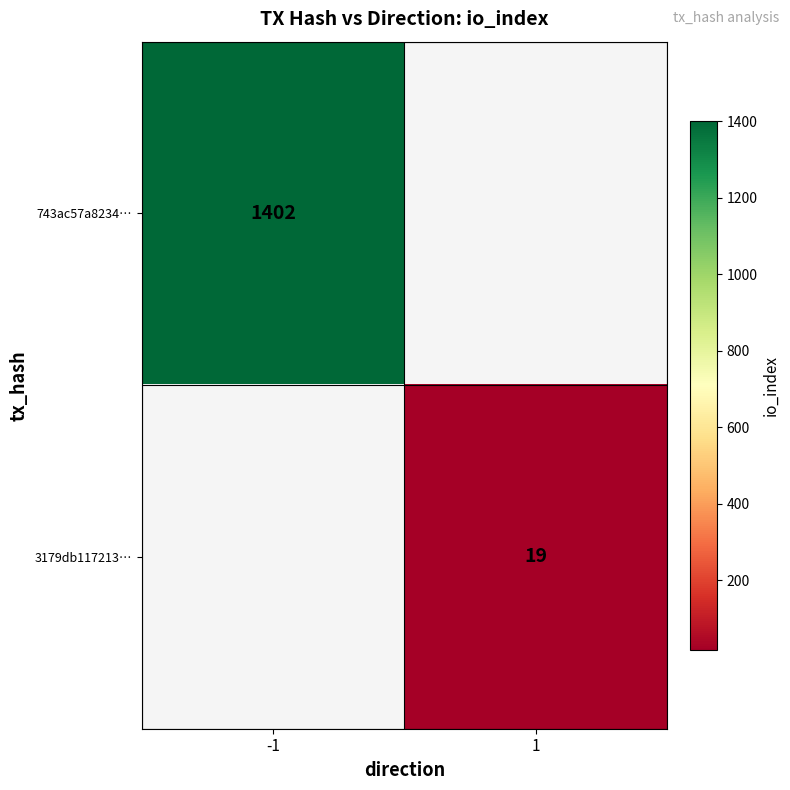

True or false: 743ac57a8234… has a value of 1402 at -1.

True